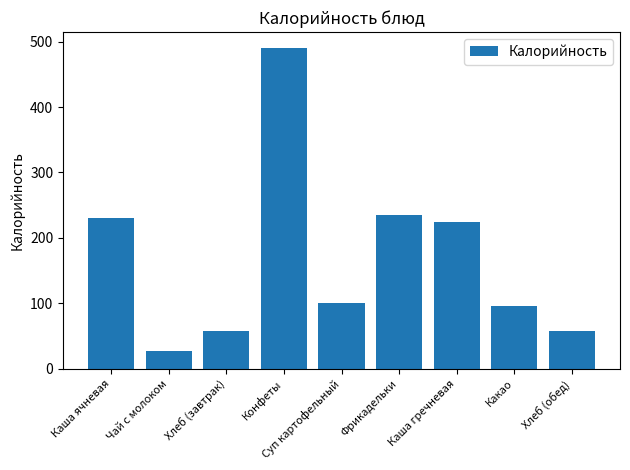

What is the difference between the second highest and minimum values?

206.6